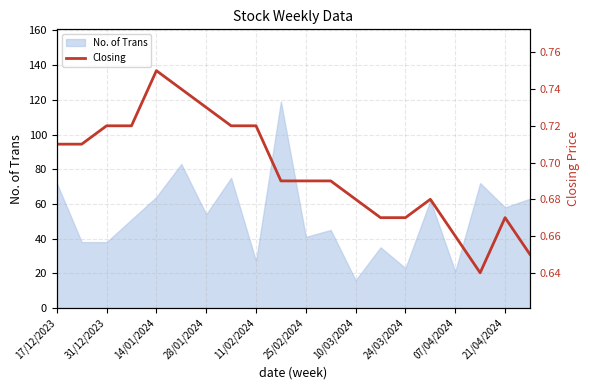

What is the lowest value of the No. of Trans series?

16